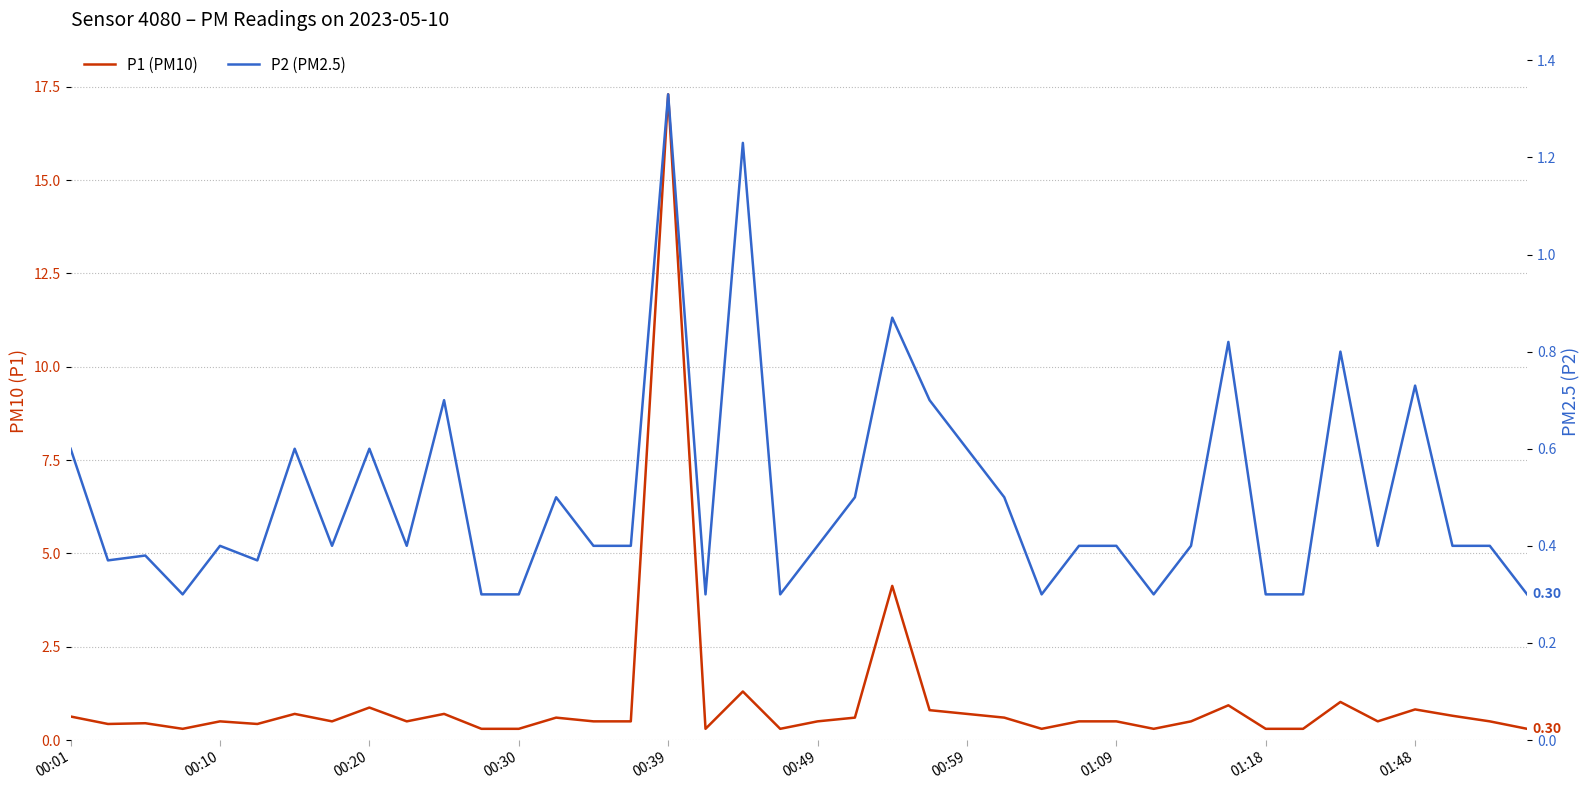

In P1 (PM10), how many points are higher than both neighbors (excluding endpoints)?

12